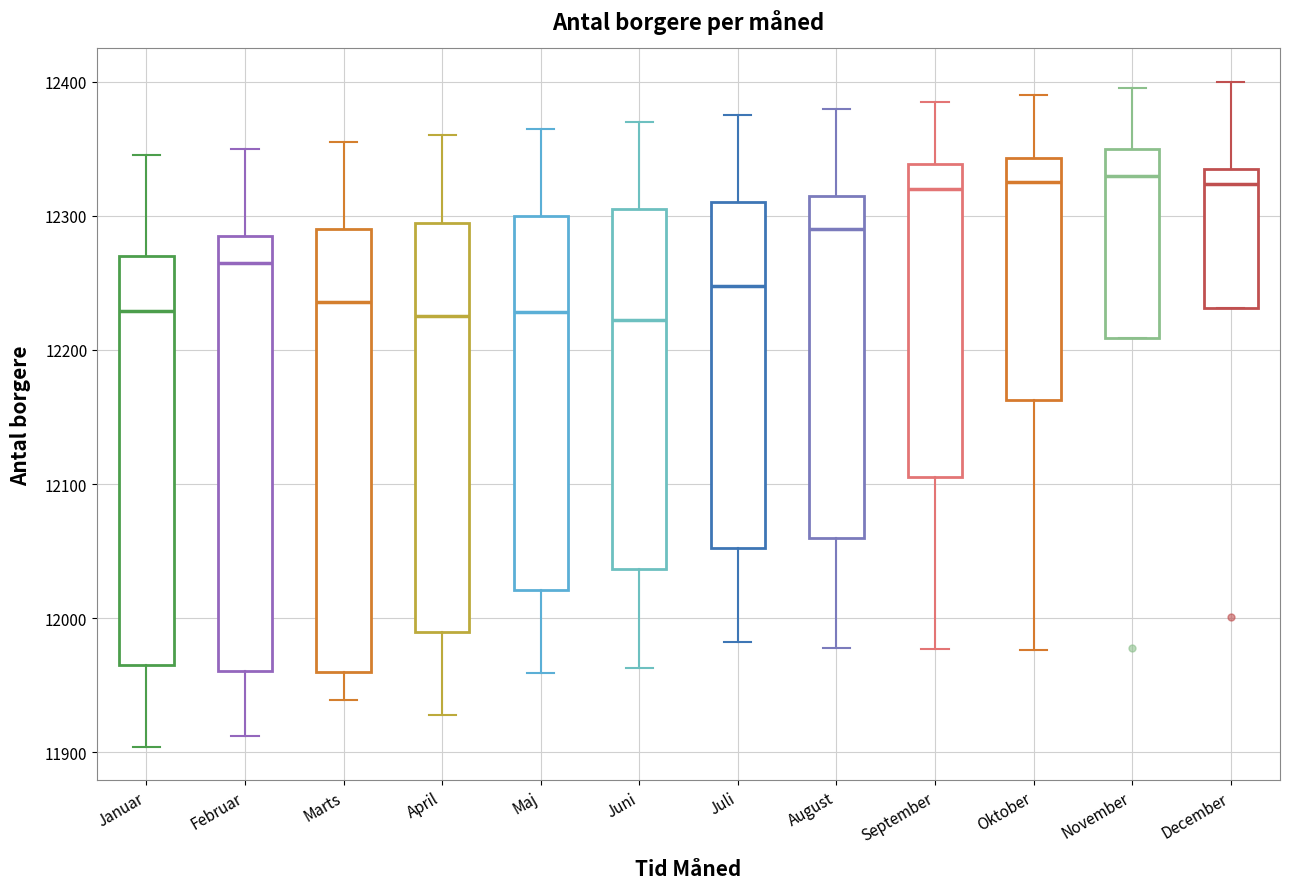

Reading left to right, transcribe this box plot: for each box, give where its median line is, the range the box spans, and where its two whiskers end, as read against the y-axis. The values are not printed on the chart, so give them approximately, as read against the axis.

Januar: median 12230, box 11970 to 12270, whiskers 11900 to 12350
Februar: median 12270, box 11960 to 12290, whiskers 11910 to 12350
Marts: median 12240, box 11960 to 12290, whiskers 11940 to 12360
April: median 12230, box 11990 to 12300, whiskers 11930 to 12360
Maj: median 12230, box 12020 to 12300, whiskers 11960 to 12370
Juni: median 12220, box 12040 to 12310, whiskers 11960 to 12370
Juli: median 12250, box 12050 to 12310, whiskers 11980 to 12380
August: median 12290, box 12060 to 12320, whiskers 11980 to 12380
September: median 12320, box 12110 to 12340, whiskers 11980 to 12390
Oktober: median 12330, box 12160 to 12340, whiskers 11980 to 12390
November: median 12330, box 12210 to 12350, whiskers 12210 to 12400
December: median 12320, box 12230 to 12340, whiskers 12230 to 12400